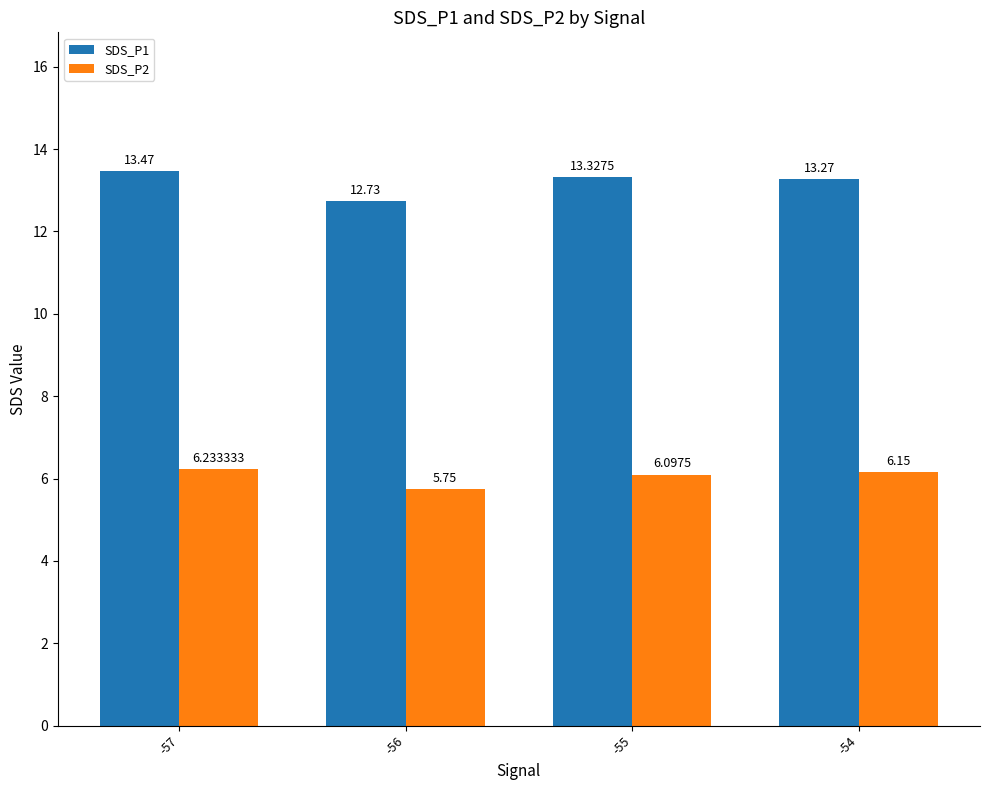

The value of SDS_P2 at -55 is 3.9. True or false?

False